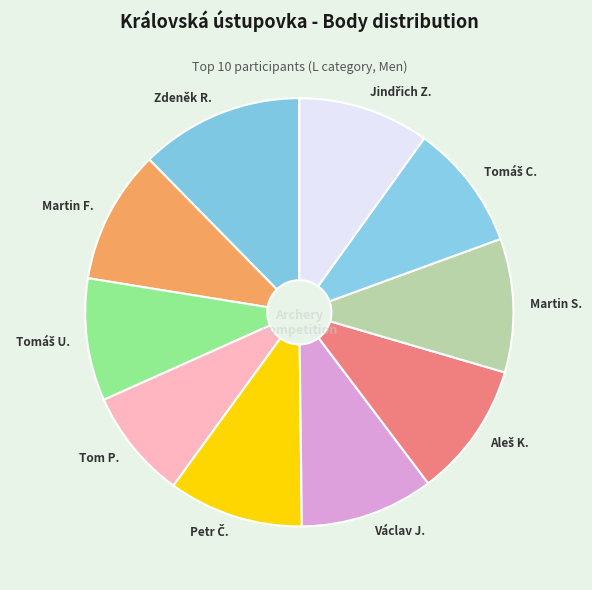

How many slices are in this pie chart?

10